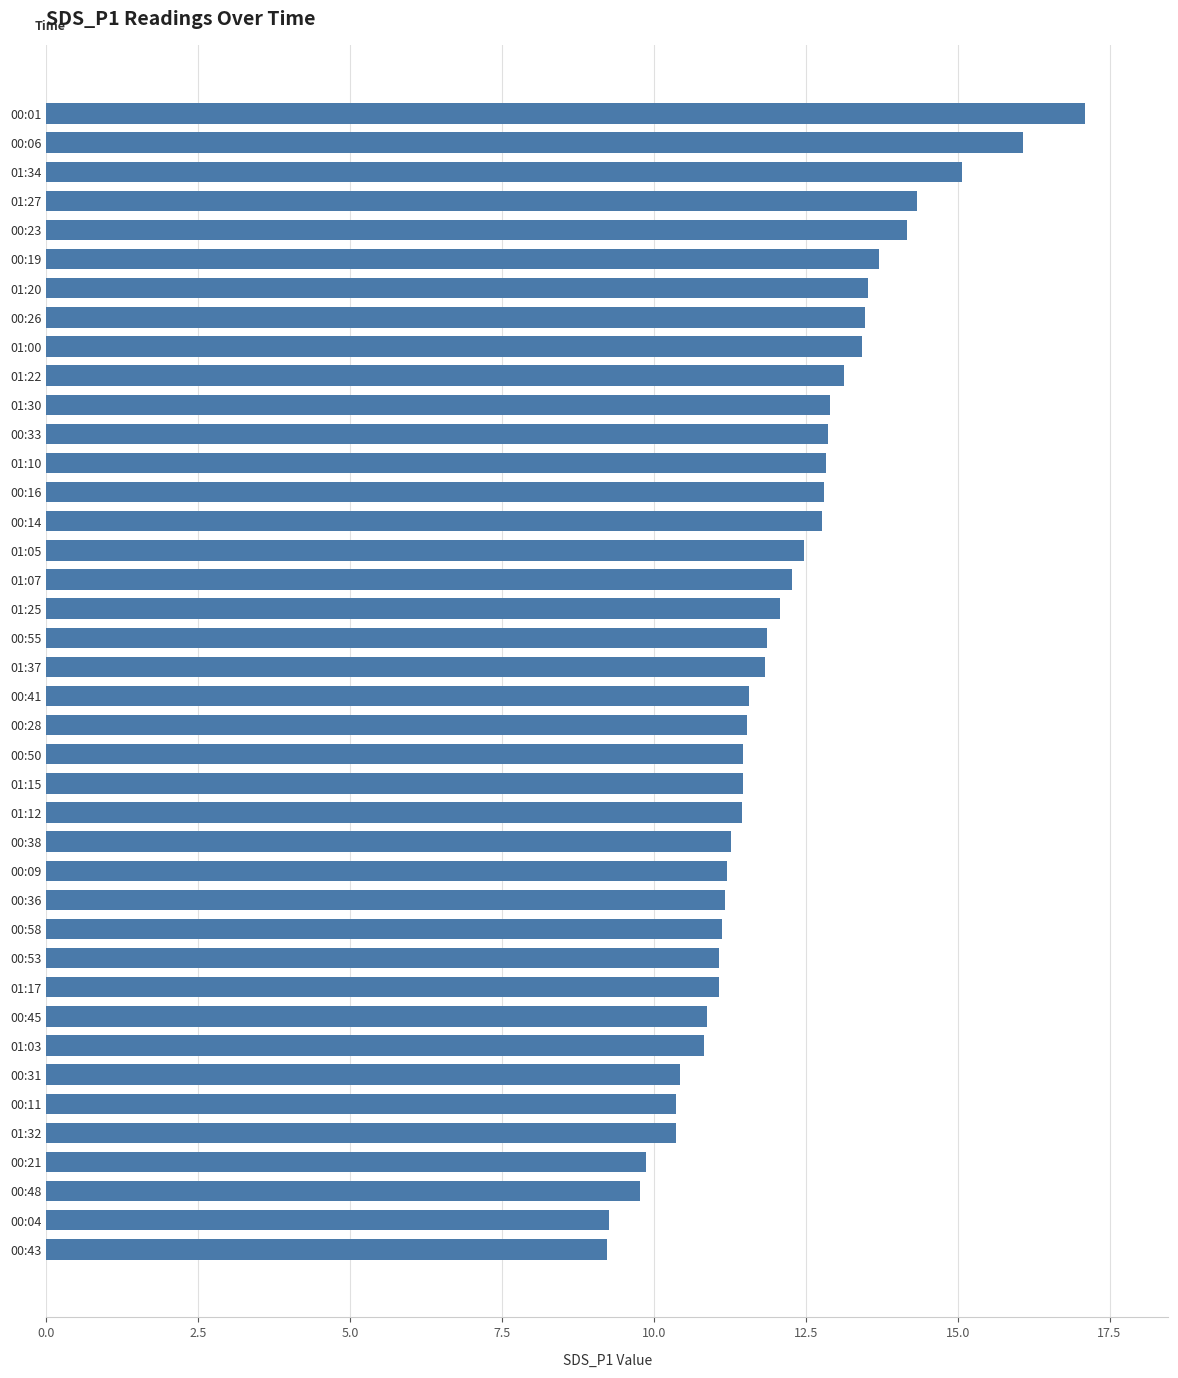

What is the greatest value displayed?

17.1